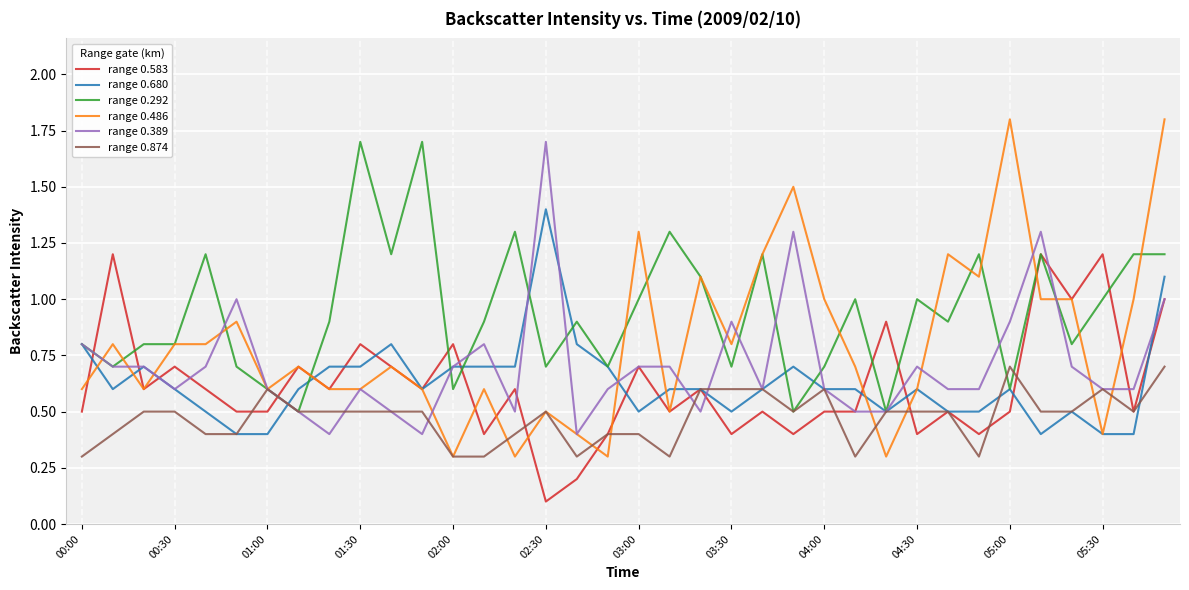

True or false: range 0.583 has more than 2 interior local peaks.

True